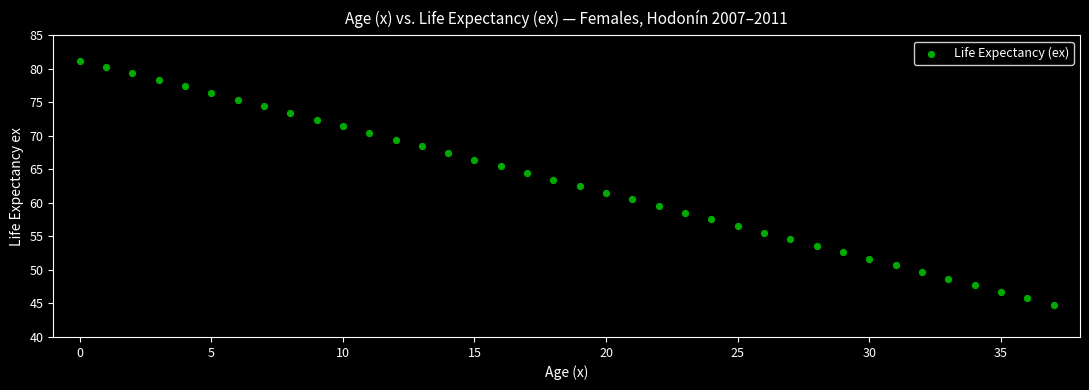

What is the range of Y values (max minus min)?

36.3